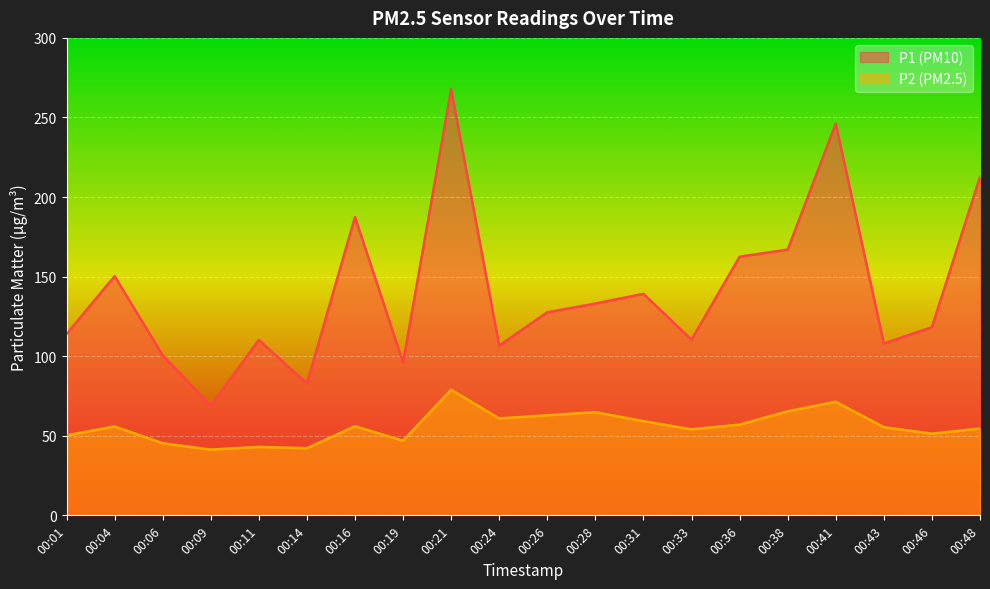

True or false: P1 and P2 cross at least once.

False